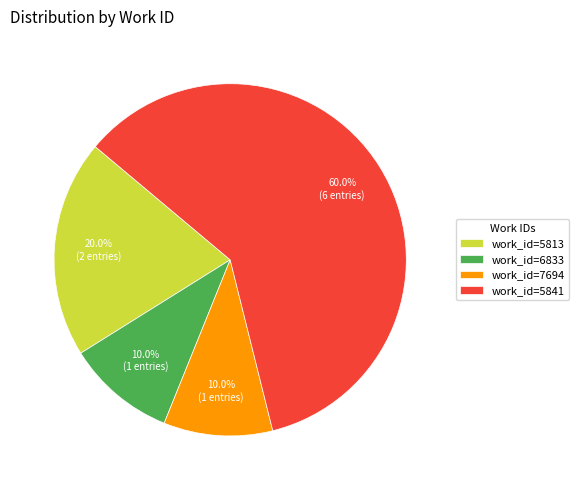

To the nearest percent, what is the difference between the largest and smallest slice percentages?

50%